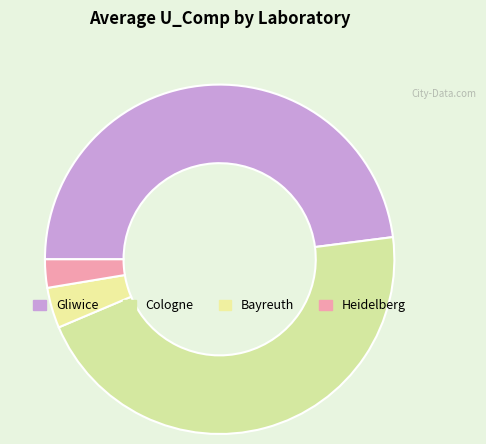

What is the largest slice in the pie chart?

Gliwice